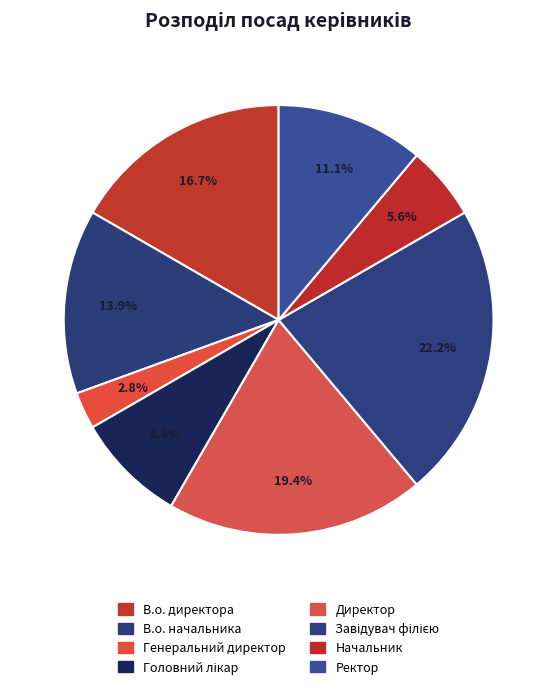

Count the number of slices in the pie.

8